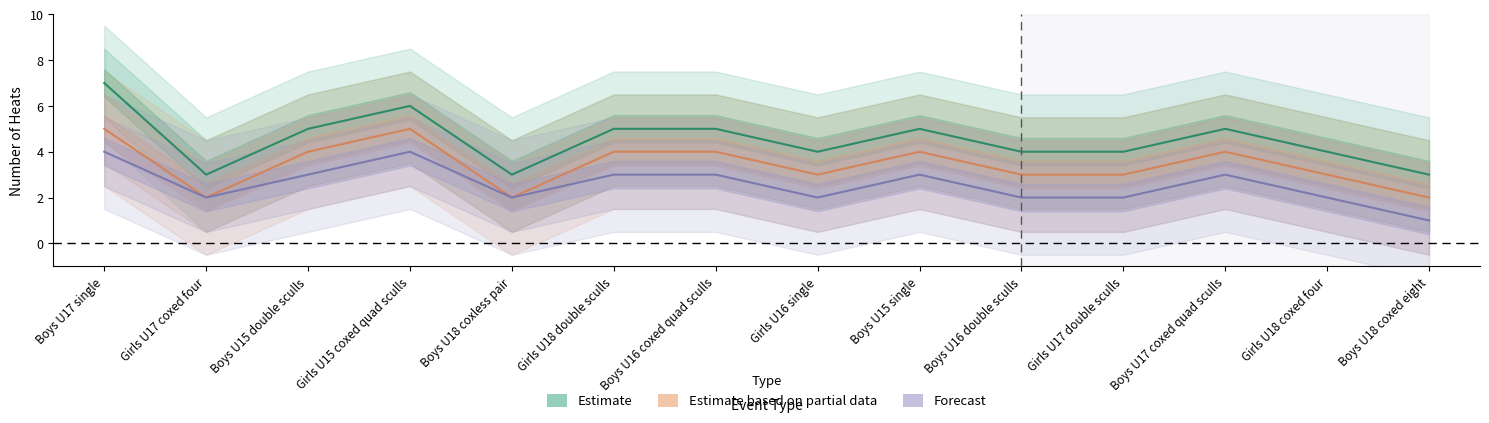

Reading right to left, extract all data points from this chart.

Estimate: 3	4	5	4	4	5	4	5	5	3	6	5	3	7
Estimate based on partial data: 2	3	4	3	3	4	3	4	4	2	5	4	2	5
Forecast: 1	2	3	2	2	3	2	3	3	2	4	3	2	4